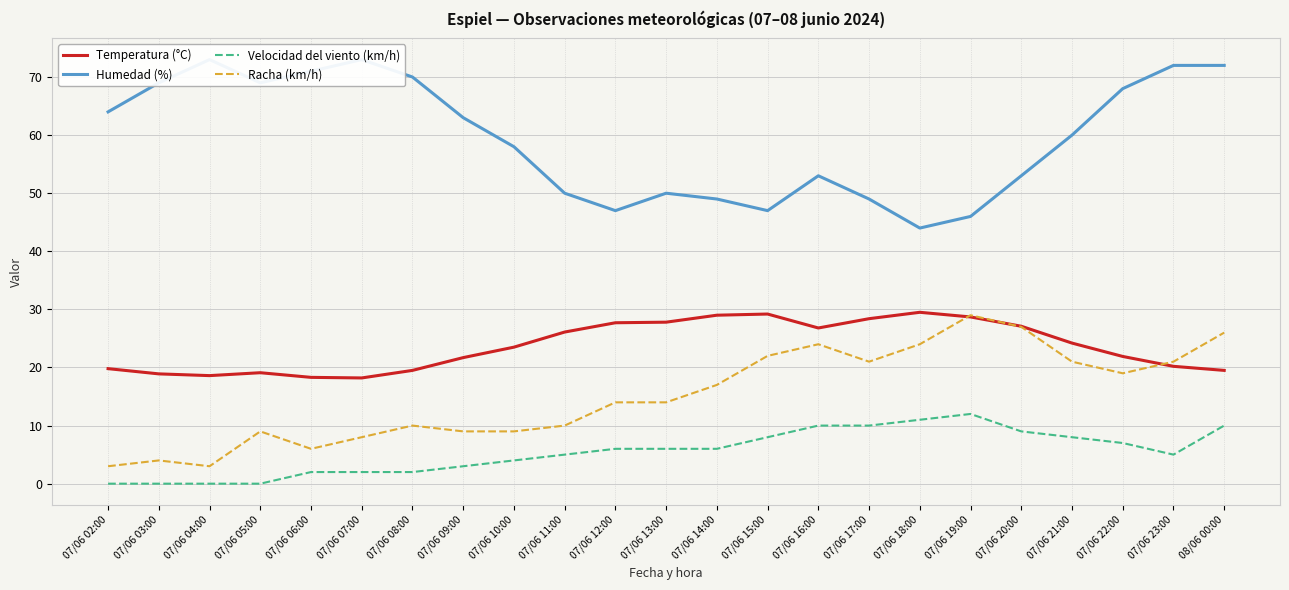

How many lines are shown in the chart?

4